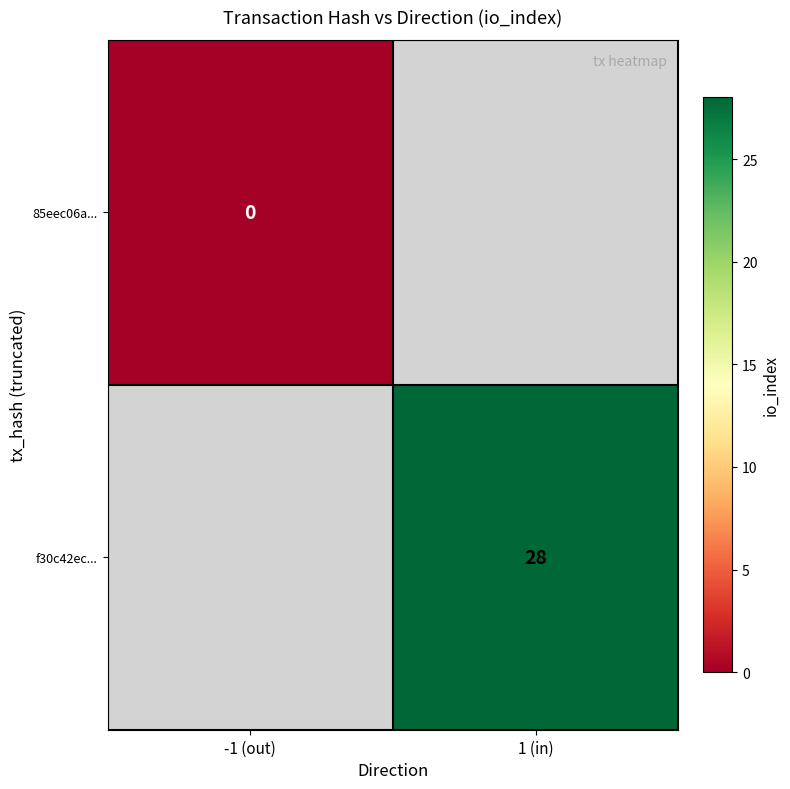

Is it true that f30c42ec... equals 42 at 1 (in)?

False